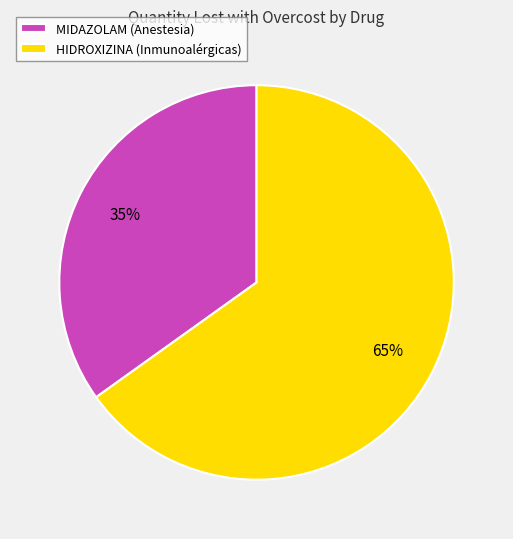

Between HIDROXIZINA (Inmunoalérgicas) and MIDAZOLAM (Anestesia), which is larger?

HIDROXIZINA (Inmunoalérgicas)